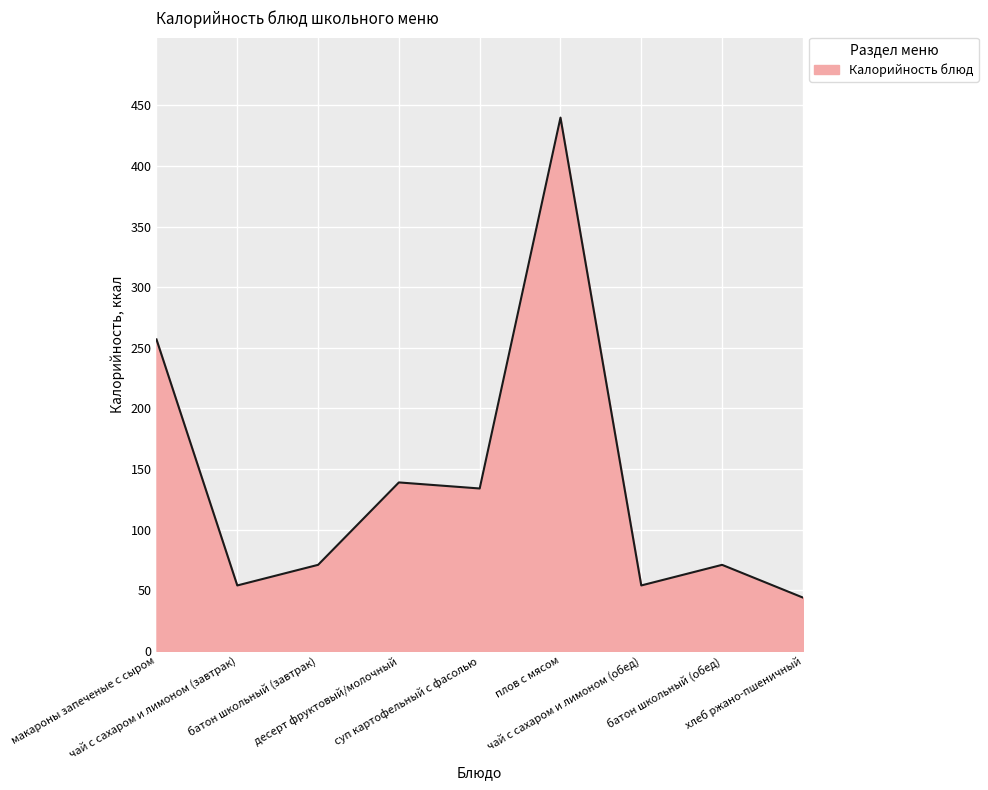

Reading left to right, transcribe all the data shown in this chart.

макароны запеченые с сыром=257	чай с сахаром и лимоном (завтрак)=54	батон школьный (завтрак)=71	десерт фруктовый/молочный=139	суп картофельный с фасолью=134	плов с мясом=440	чай с сахаром и лимоном (обед)=54	батон школьный (обед)=71	хлеб ржано-пшеничный=44